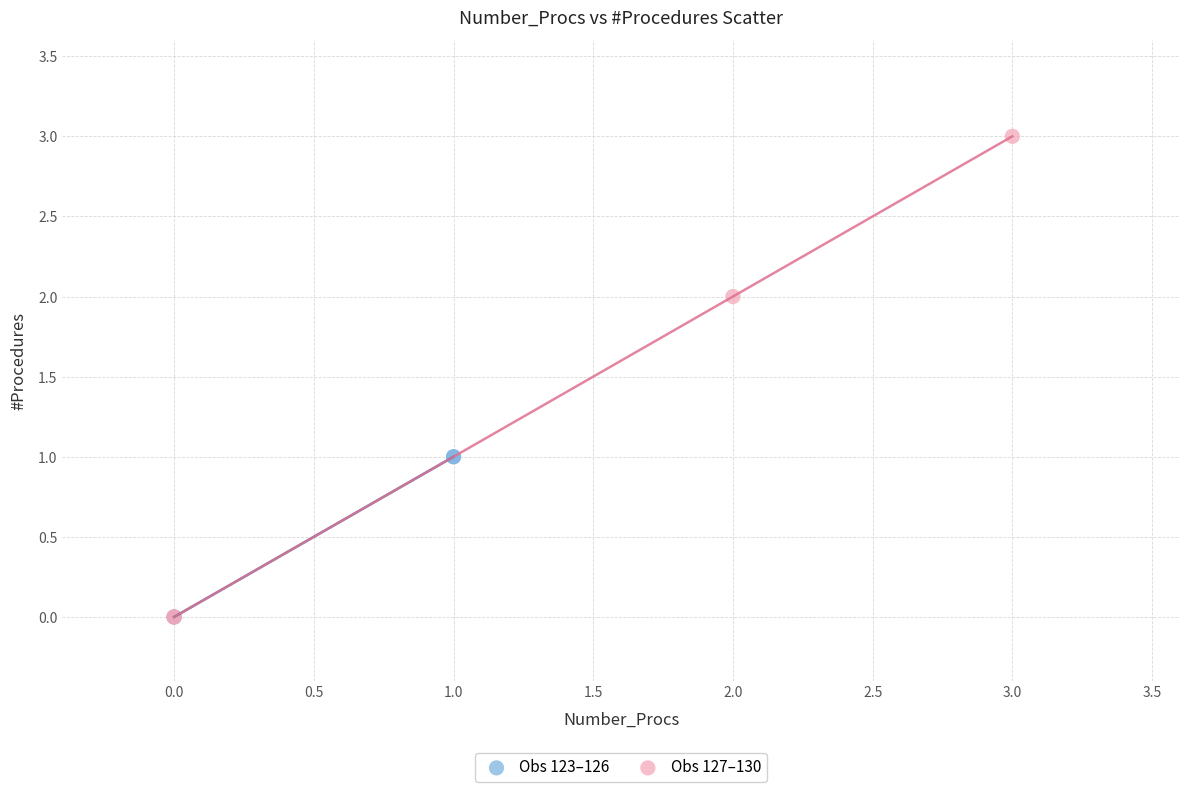

Which series has the widest spread of Y values?

Obs 127–130